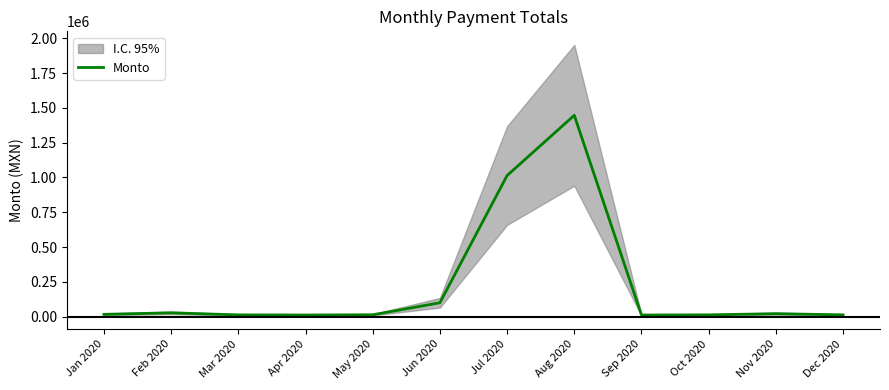

What is the value of the 2nd point from the left?

26671.2